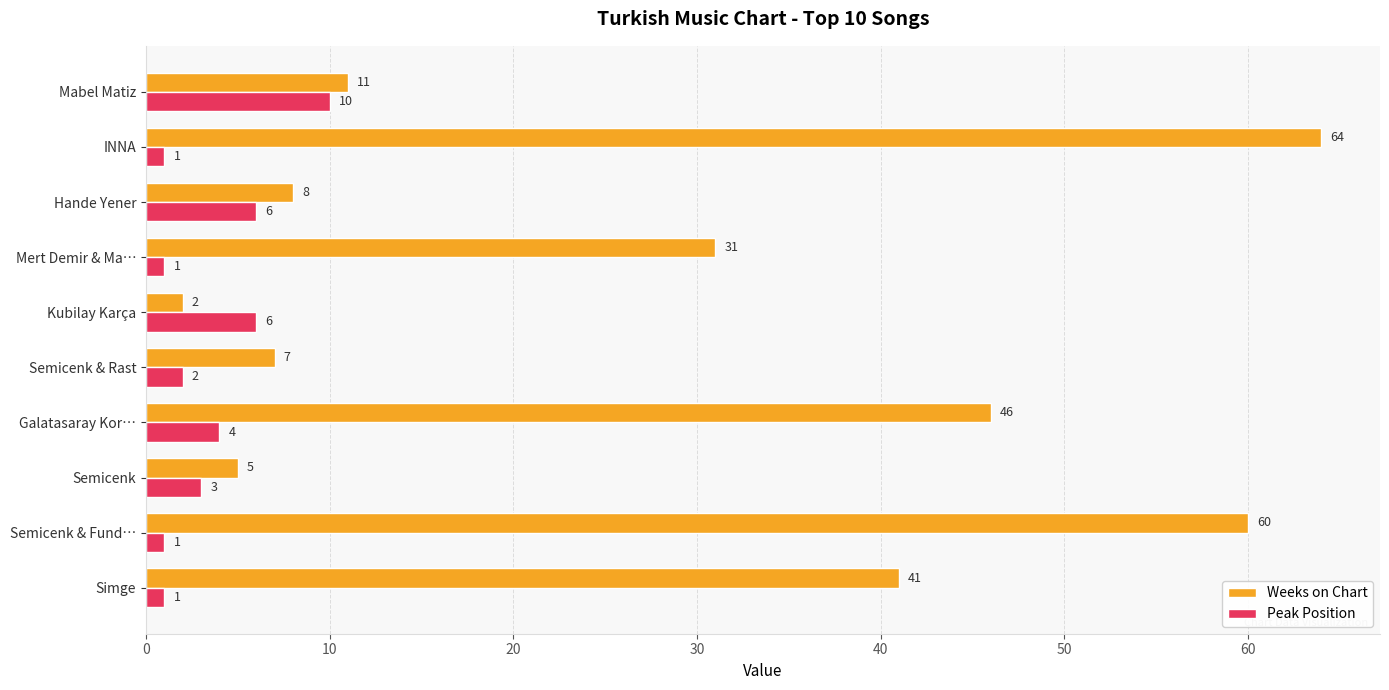

Which series has the largest total across all categories?

Weeks on Chart